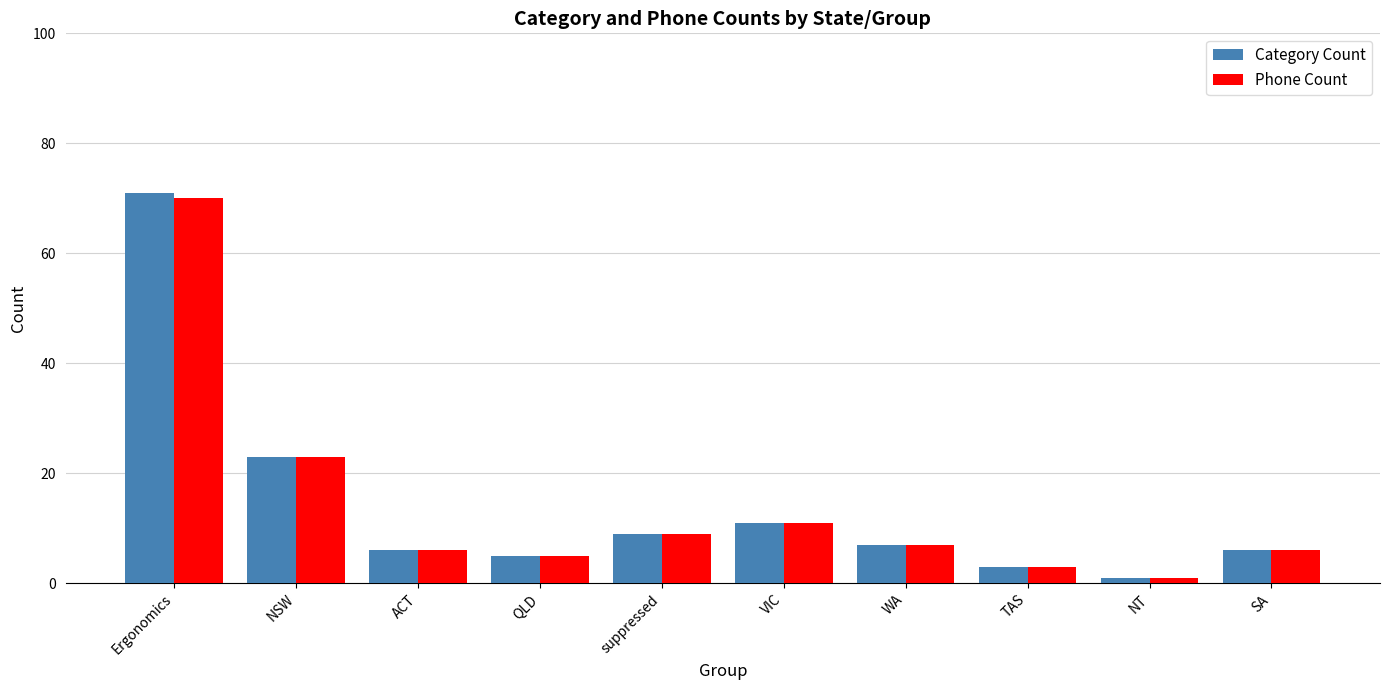

What is the maximum value for Phone Count?

70